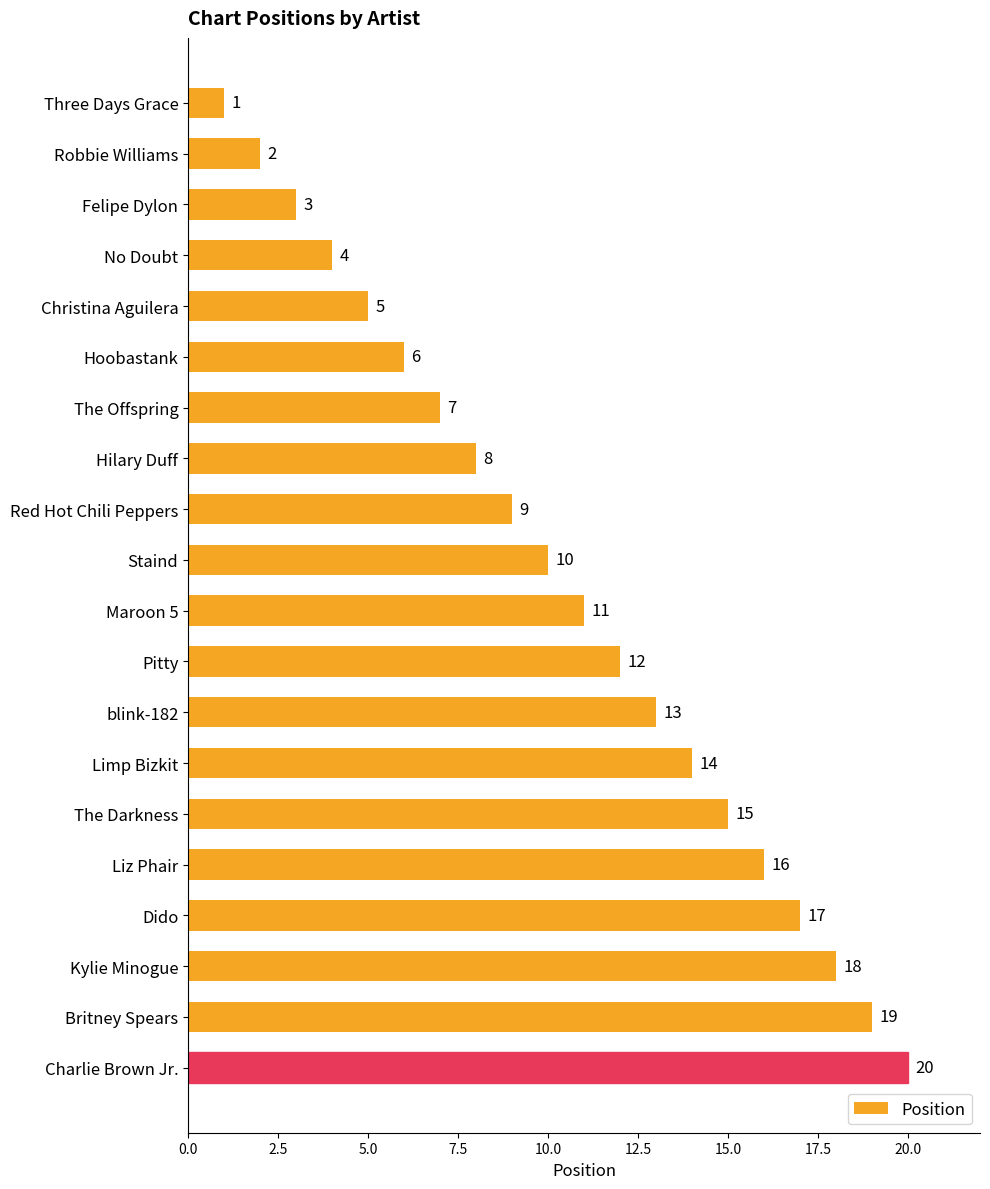

What is the minimum value shown in the chart?

1